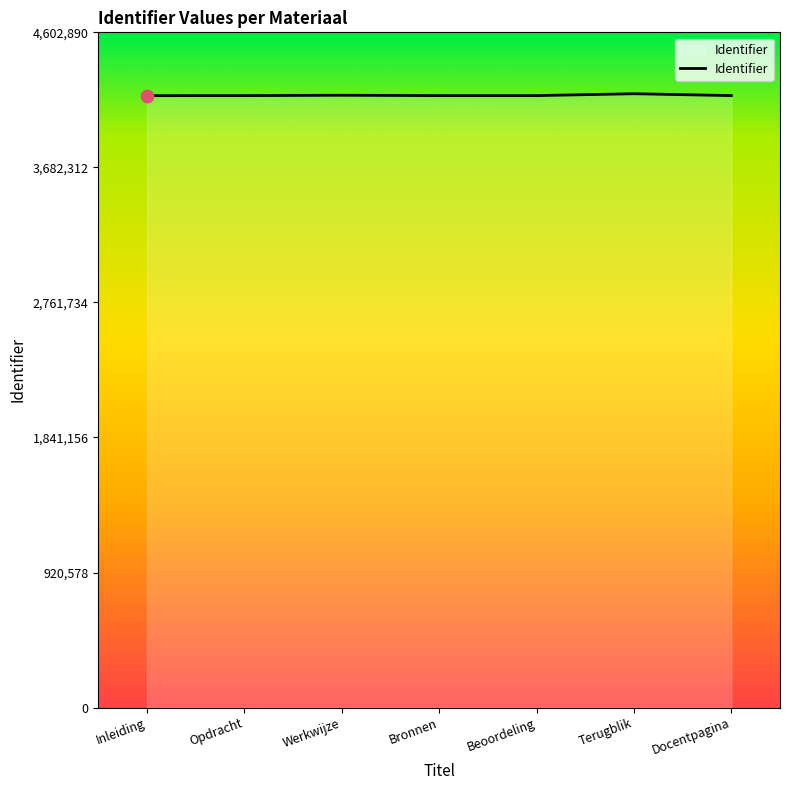

Approximately how many times larger is the value at Bronnen compared to Werkwijze?

1.0